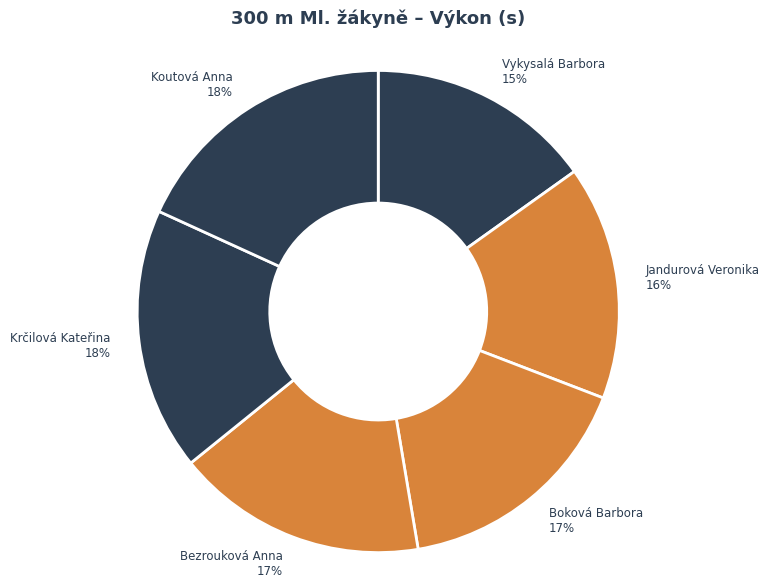

Is there any slice that represents more than half of the pie?

No